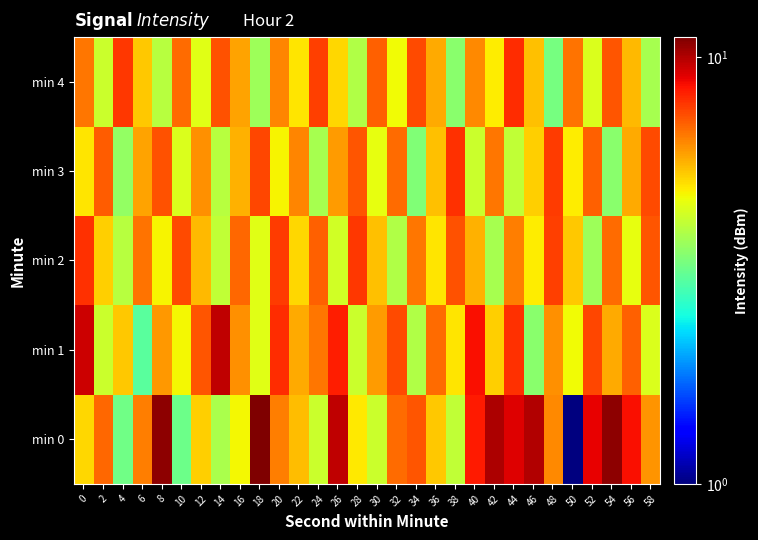

Between 28 and 36, which series saw the biggest shift?

min 2